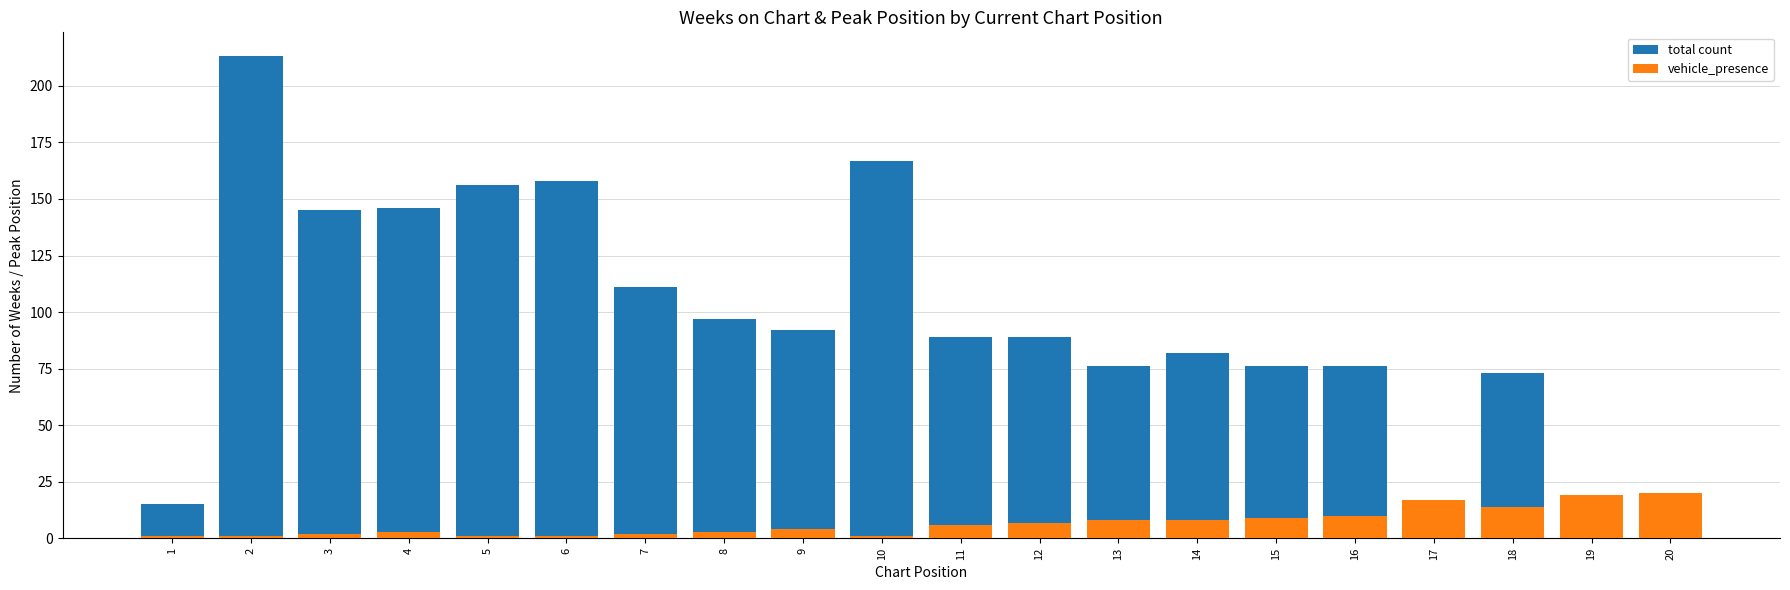

What is the value of the total count bar at the 15th from the left?

76